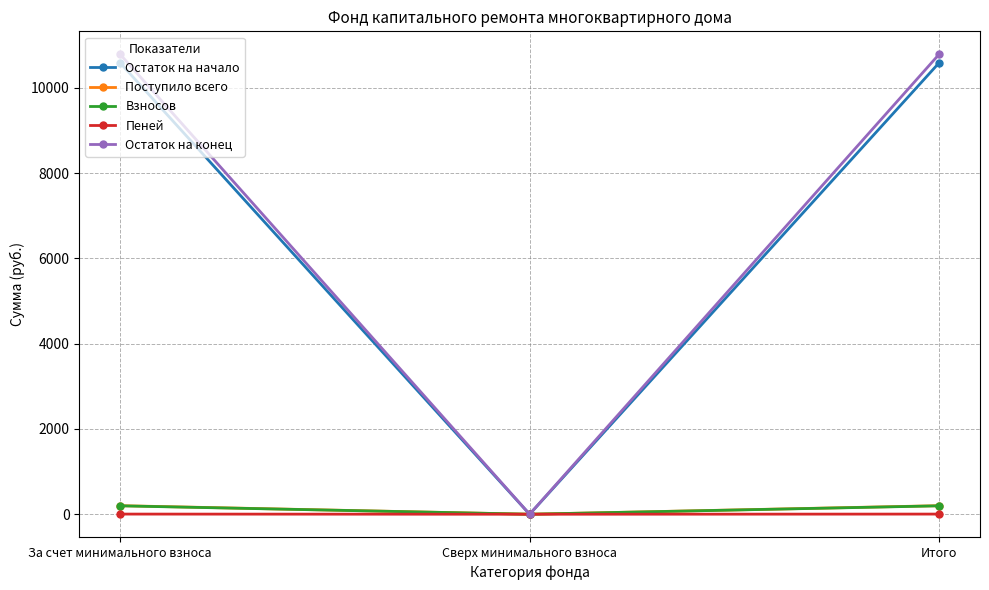

How many distinct data groups are displayed?

5